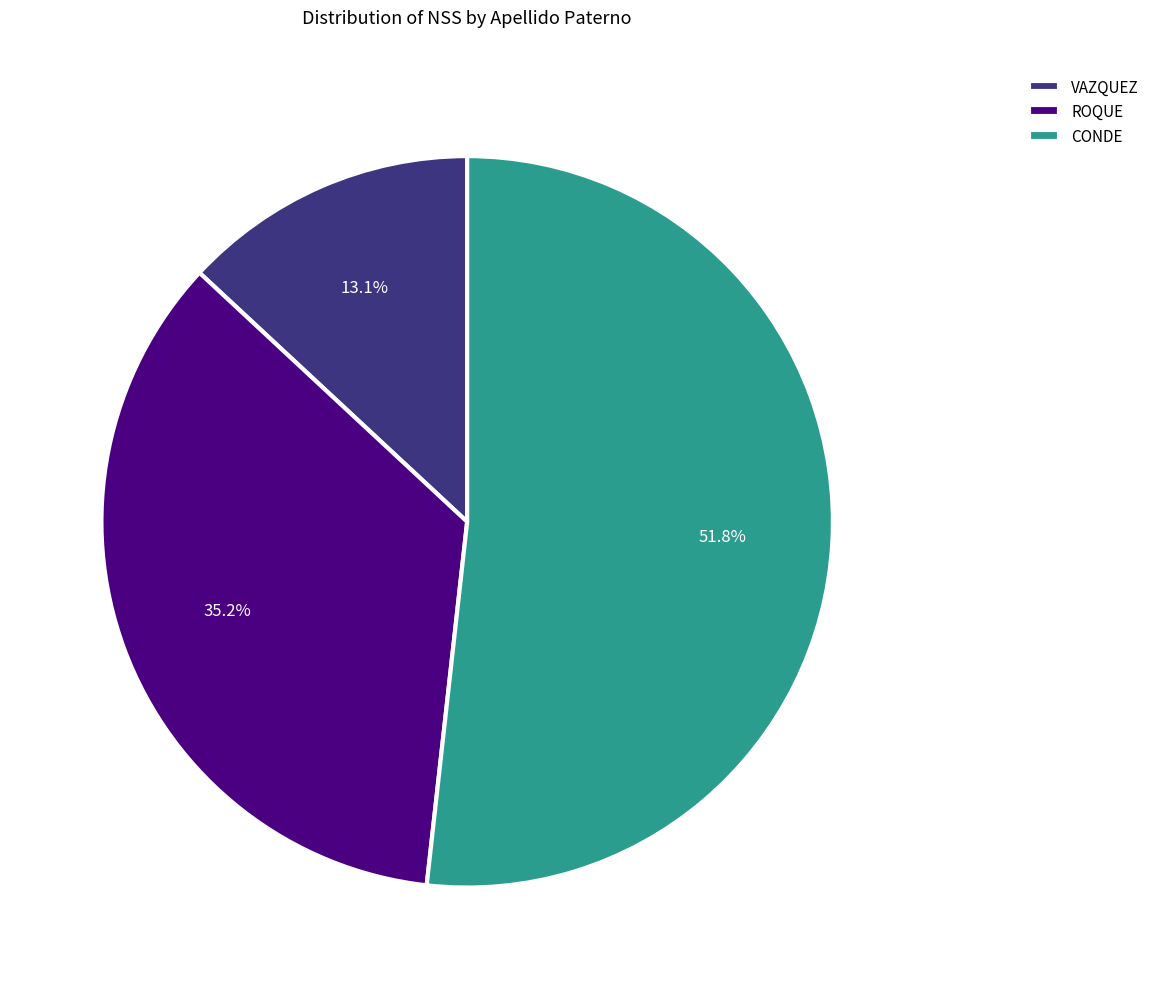

To the nearest percent, what is the average slice percentage?

33%